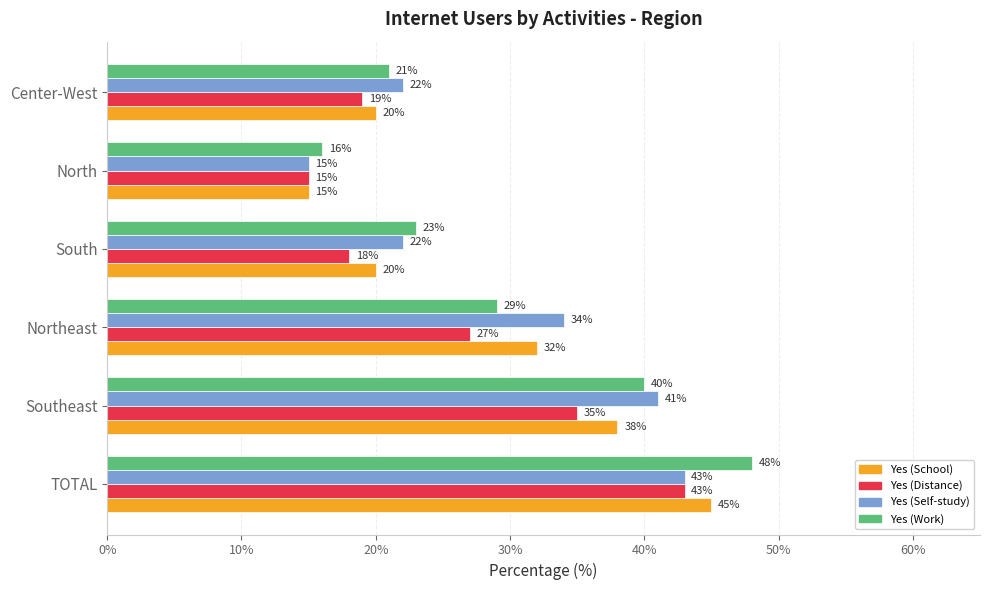

What is the sum of all Yes (Work) values?

177